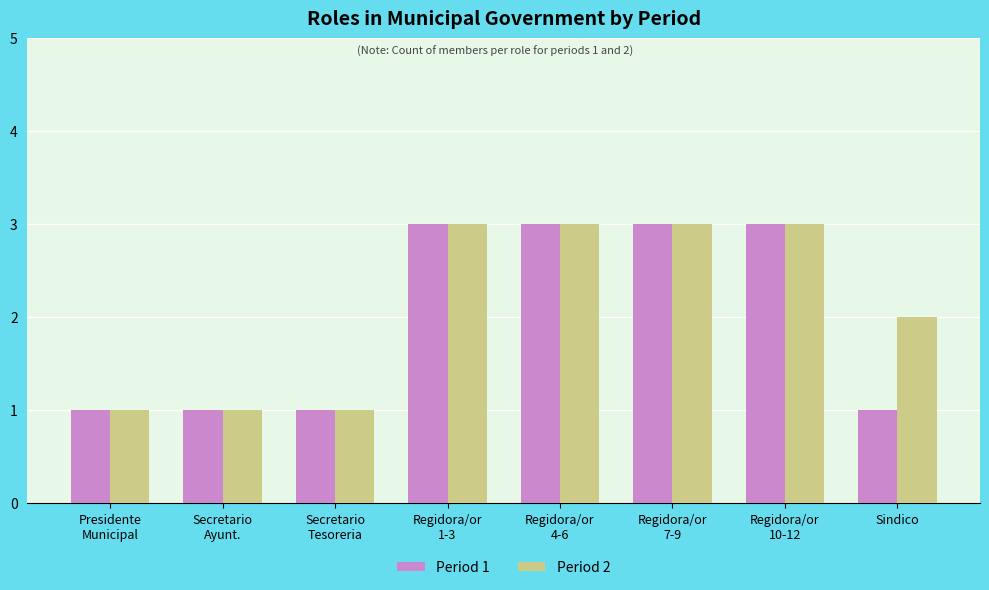

What is the greatest value displayed?

3